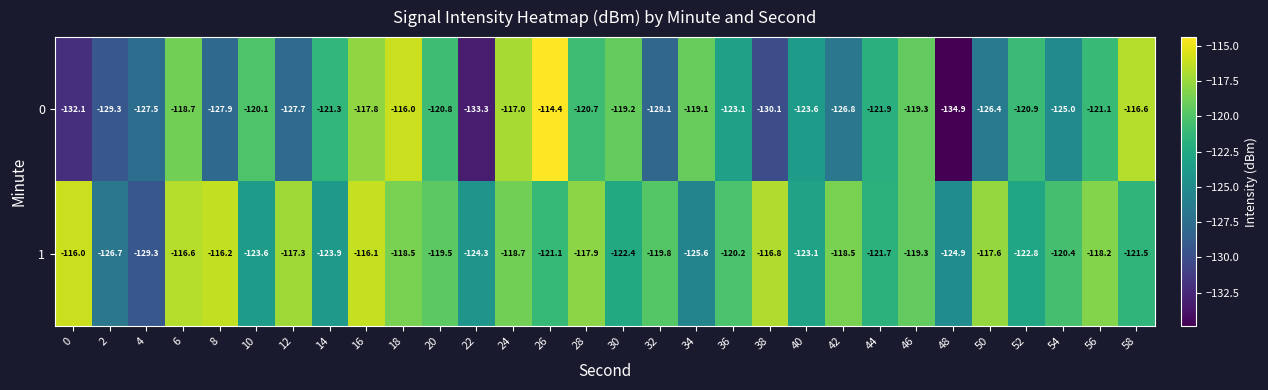

How many values in the 1 series are below -119?

18